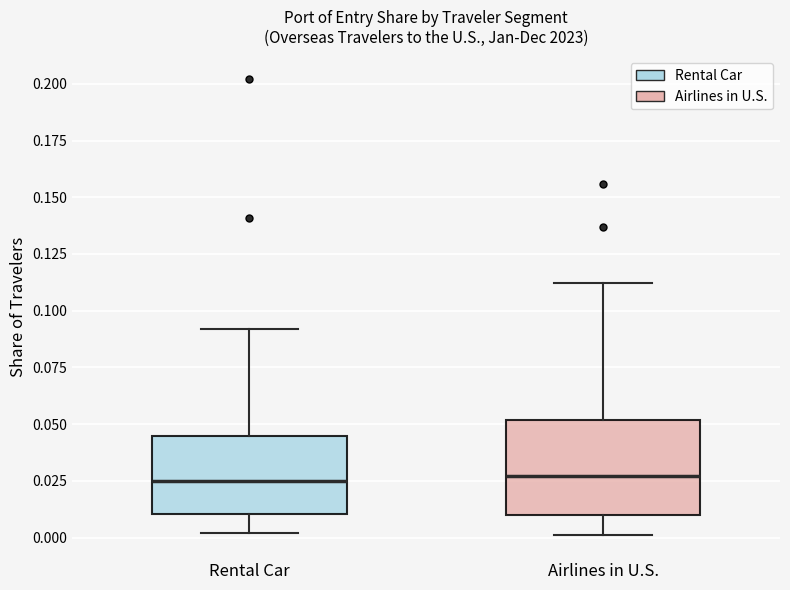

Reading left to right, transcribe this box plot: for each box, give where its median line is, the range the box spans, and where its two whiskers end, as read against the y-axis. The values are not printed on the chart, so give them approximately, as read against the axis.

Rental Car: median 0.025, box 0.010 to 0.045, whiskers 0.000 to 0.090
Airlines in U.S.: median 0.025, box 0.010 to 0.050, whiskers 0.000 to 0.110